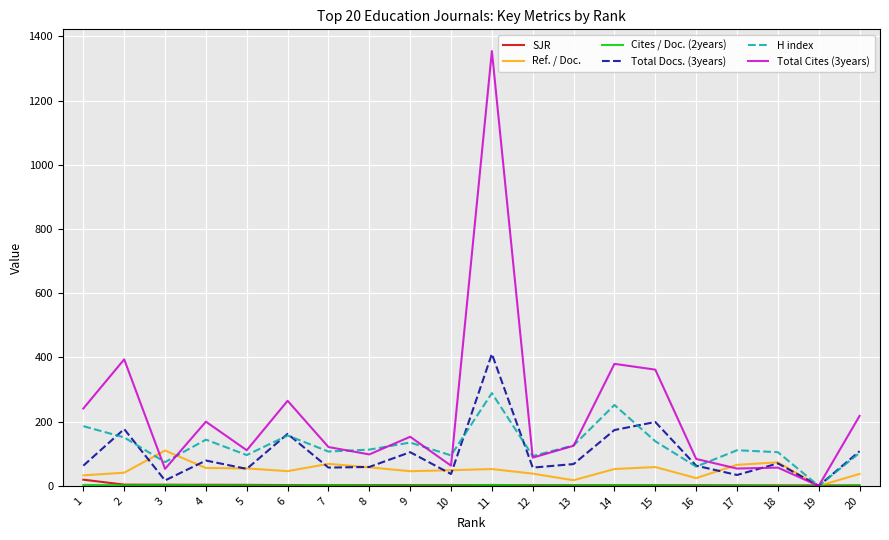

Which series has the largest range (max minus min)?

Total Cites (3years)